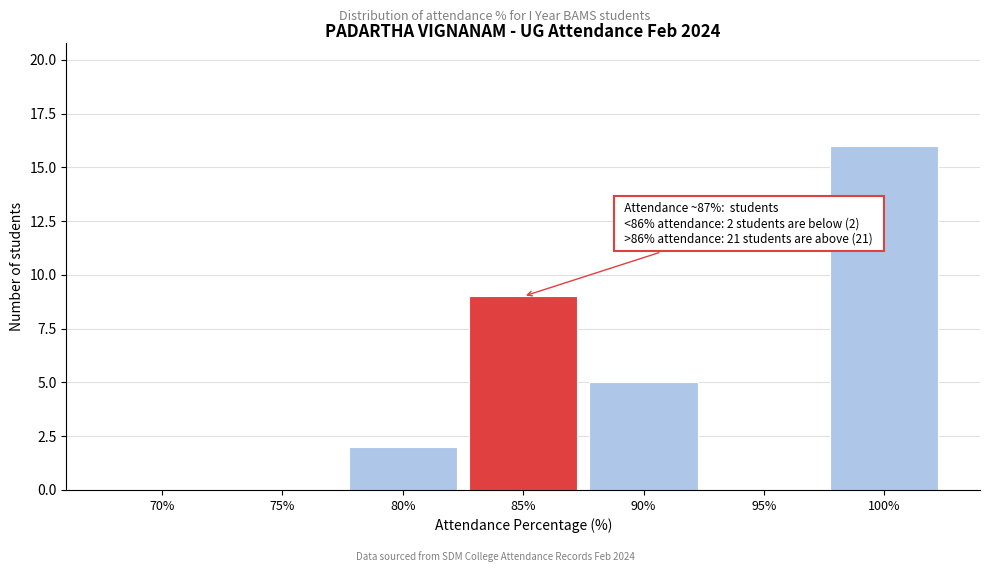

Reading left to right, extract all data points from this chart.

70%=0	75%=0	80%=2	85%=9	90%=5	95%=0	100%=16